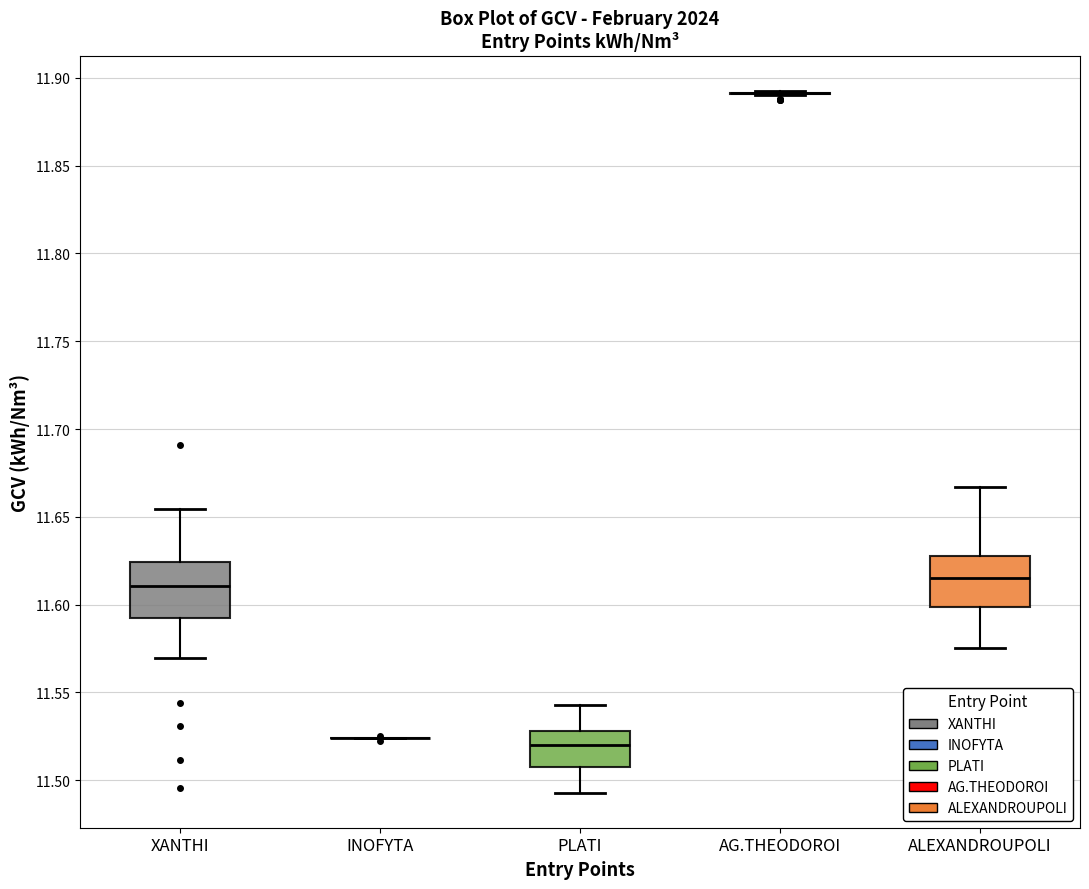

Reading left to right, read every box against the y-axis: the position of its median line, the range the box covers, and the ends of its whiskers. The values are not printed on the chart, so give them approximately, as read against the axis.

XANTHI: median 11.610, box 11.595 to 11.625, whiskers 11.570 to 11.655
INOFYTA: box collapsed to a line at 11.525, whiskers 11.525 to 11.525
PLATI: median 11.520, box 11.510 to 11.530, whiskers 11.495 to 11.545
AG.THEODOROI: box collapsed to a line at 11.890, whiskers 11.890 to 11.895
ALEXANDROUPOLI: median 11.615, box 11.600 to 11.625, whiskers 11.575 to 11.665